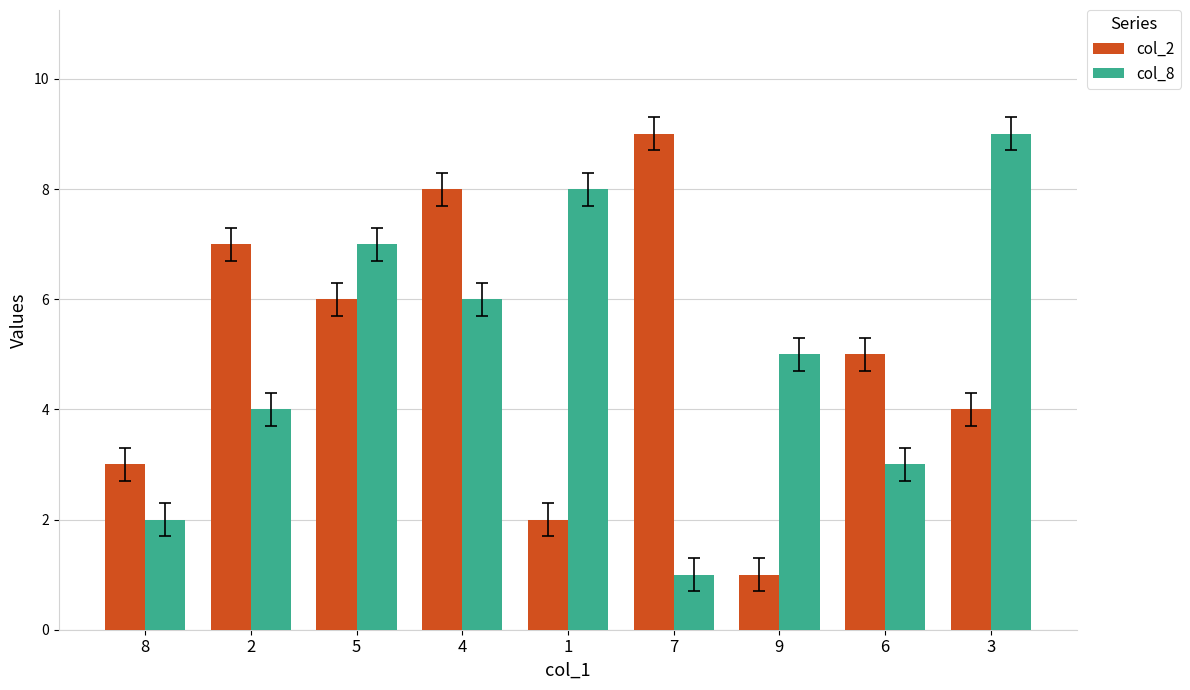

The value of col_2 at 1 is 2. True or false?

True